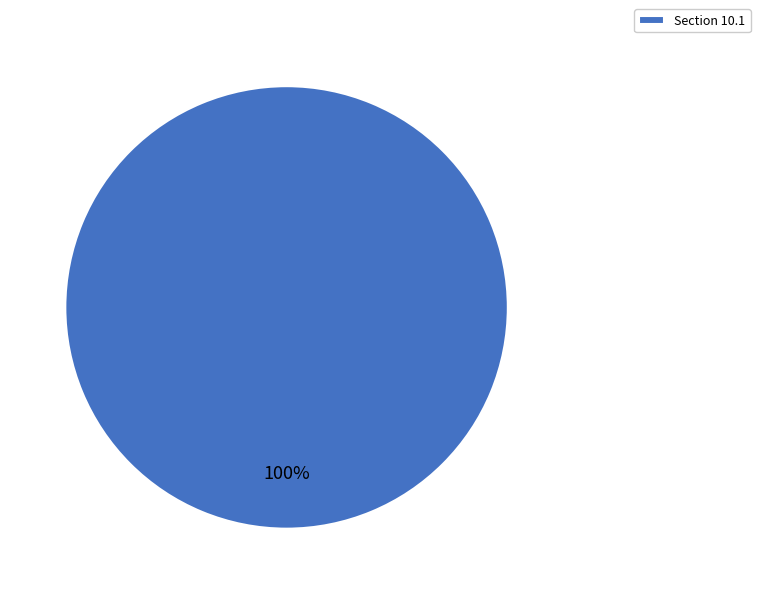

Rank the categories by value from lowest to highest.

Section 10.1